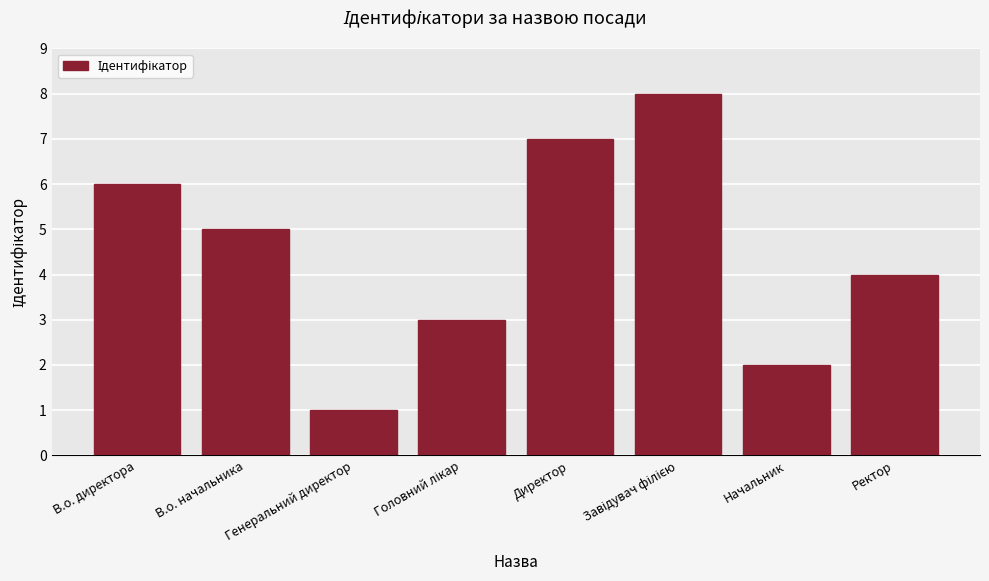

What is the minimum value shown in the chart?

1